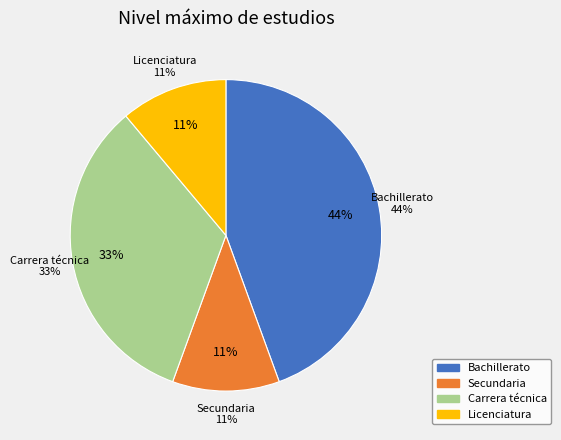

How much of the chart is everything except Licenciatura?

88.9%